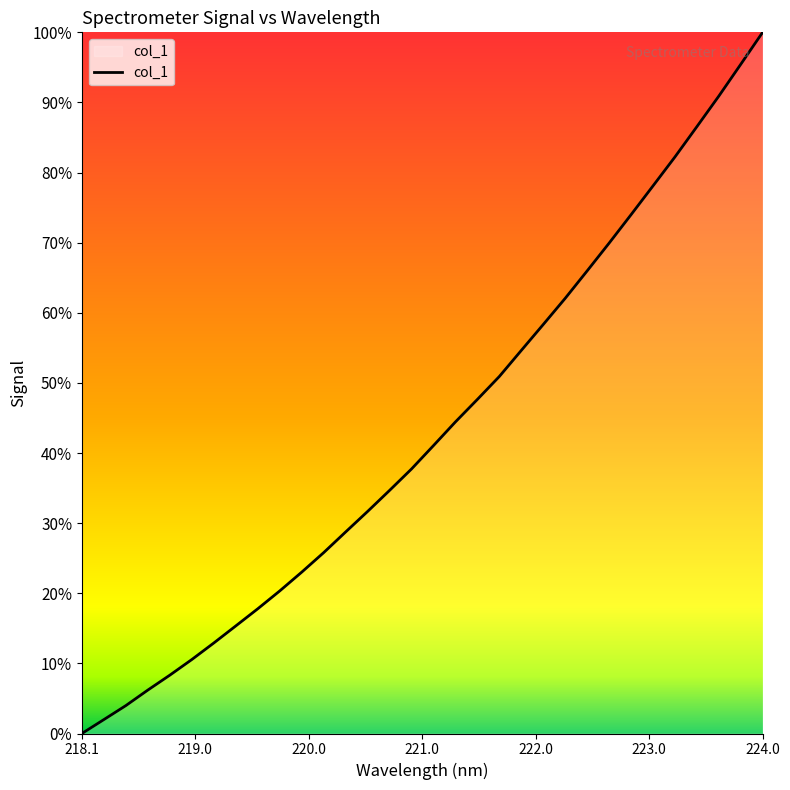

Is this an area chart (filled region under the line)?

Yes